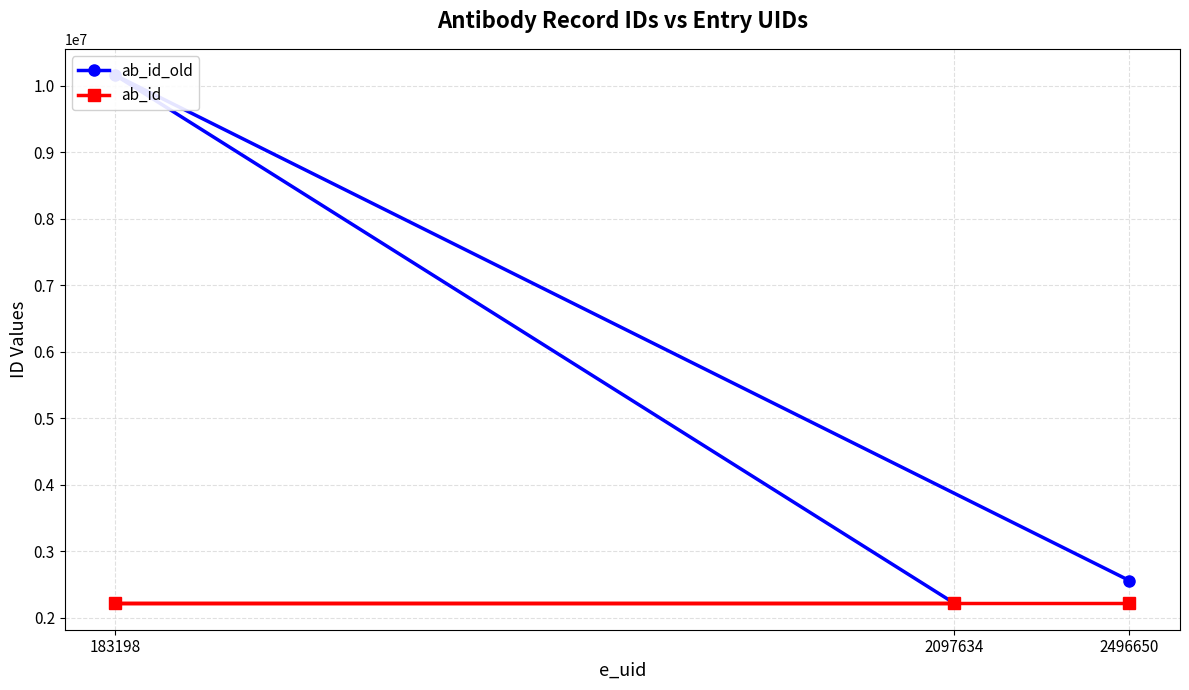

List the labels in order of ab_id_old value, smallest first.

2097634, 2496650, 183198